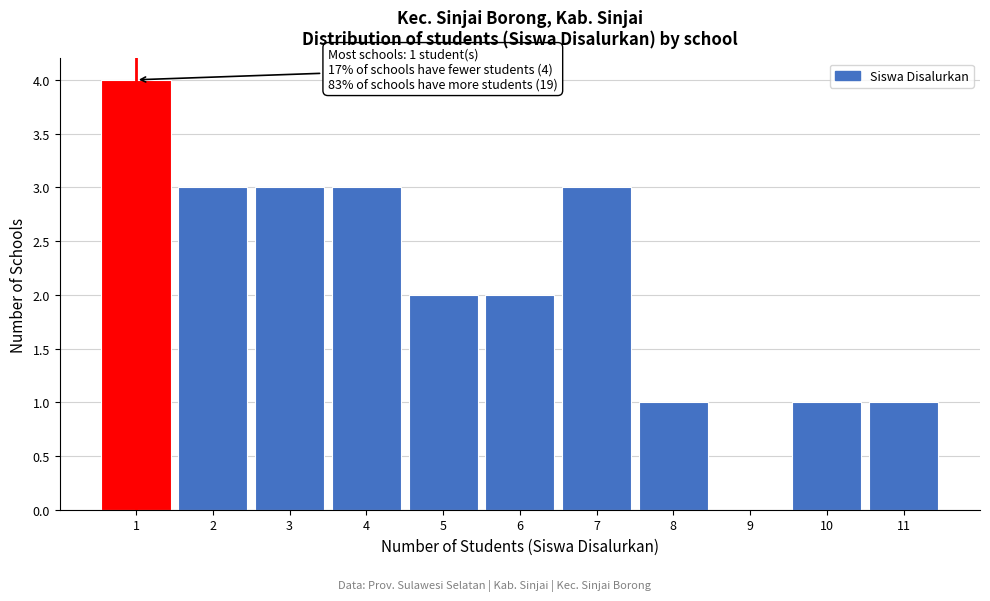

Which range on the x-axis has the tallest bar?

0.5 to 1.5